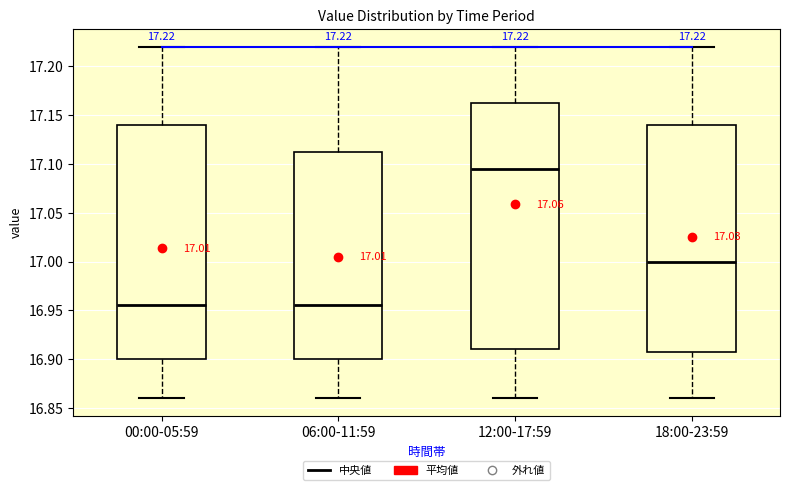

Which box is the tallest, from its lower edge to its upper edge?

12:00-17:59